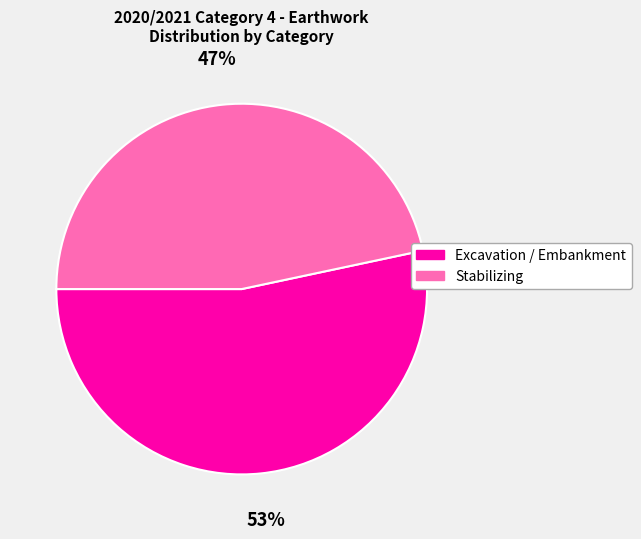

Does Excavation / Embankment represent more than half of the total?

Yes